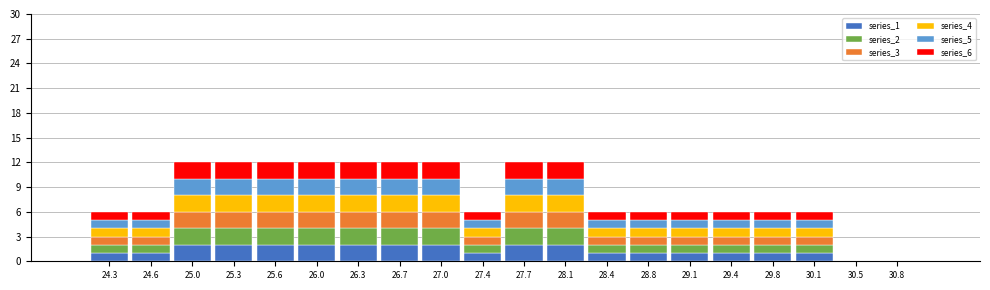

What is the total value across all series at 27.7?

12